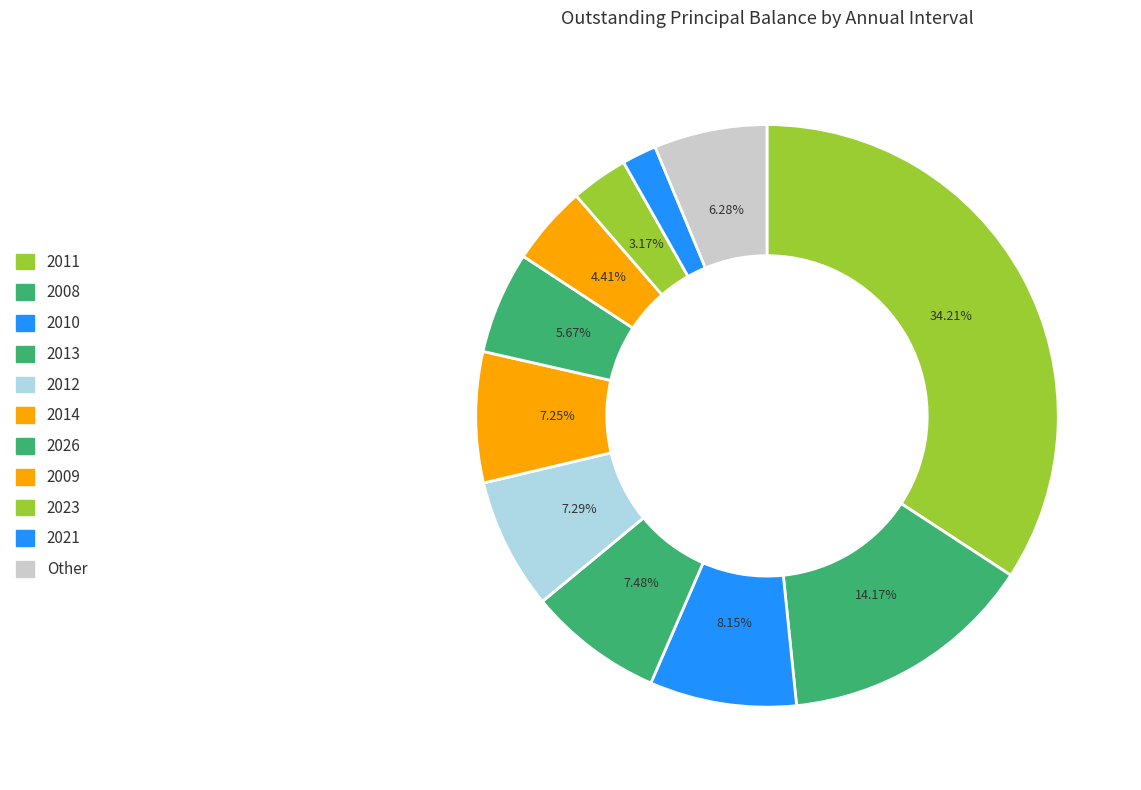

Is there any slice that represents more than half of the pie?

No